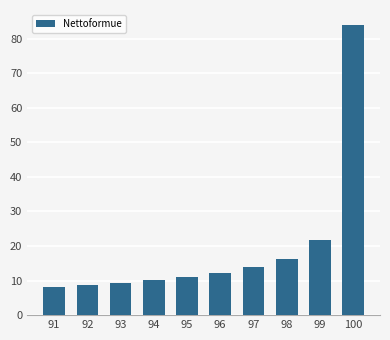

Where does the data first go above 12?

96